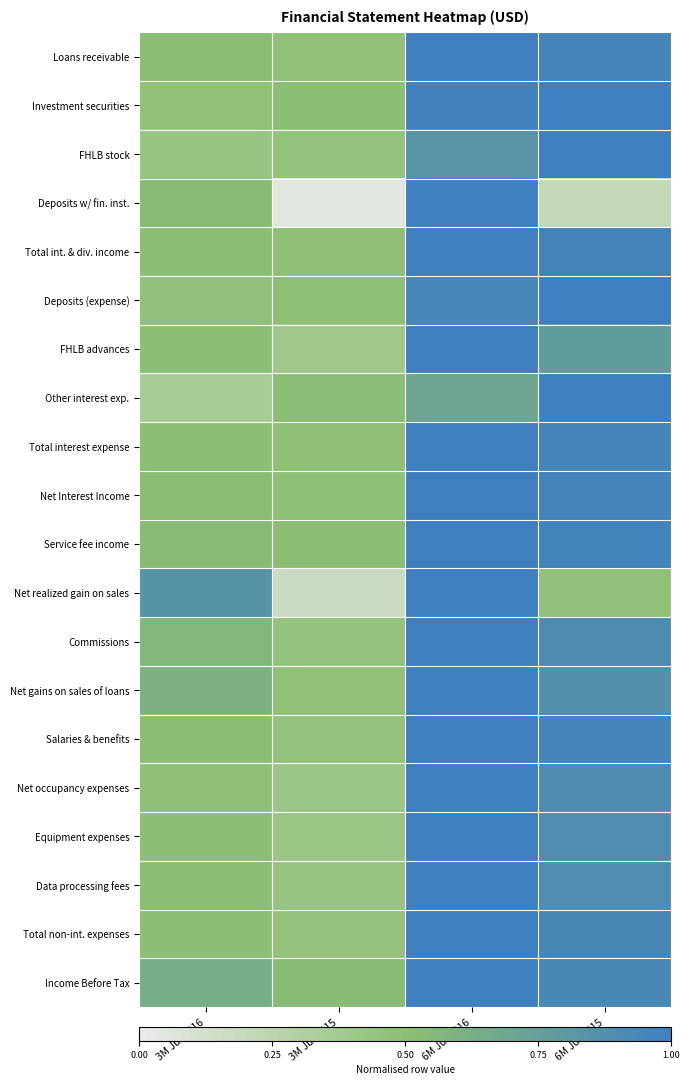

Reading left to right, extract all data points from this chart.

Loans receivable: 3M Jun2016=0.5	3M Jun2015=0.5	6M Jun2016=1.0	6M Jun2015=1.0
Investment securities: 3M Jun2016=0.5	3M Jun2015=0.5	6M Jun2016=1.0	6M Jun2015=1.0
FHLB stock: 3M Jun2016=0.4	3M Jun2015=0.5	6M Jun2016=0.8	6M Jun2015=1.0
Deposits w/ fin. inst.: 3M Jun2016=0.5	3M Jun2015=0.0	6M Jun2016=1.0	6M Jun2015=0.2
Total int. & div. income: 3M Jun2016=0.5	3M Jun2015=0.5	6M Jun2016=1.0	6M Jun2015=1.0
Deposits (expense): 3M Jun2016=0.5	3M Jun2015=0.5	6M Jun2016=0.9	6M Jun2015=1.0
FHLB advances: 3M Jun2016=0.5	3M Jun2015=0.4	6M Jun2016=1.0	6M Jun2015=0.8
Other interest exp.: 3M Jun2016=0.3	3M Jun2015=0.5	6M Jun2016=0.7	6M Jun2015=1.0
Total interest expense: 3M Jun2016=0.5	3M Jun2015=0.5	6M Jun2016=1.0	6M Jun2015=1.0
Net Interest Income: 3M Jun2016=0.5	3M Jun2015=0.5	6M Jun2016=1.0	6M Jun2015=1.0
Service fee income: 3M Jun2016=0.5	3M Jun2015=0.5	6M Jun2016=1.0	6M Jun2015=1.0
Net realized gain on sales: 3M Jun2016=0.8	3M Jun2015=0.2	6M Jun2016=1.0	6M Jun2015=0.5
Commissions: 3M Jun2016=0.6	3M Jun2015=0.5	6M Jun2016=1.0	6M Jun2015=0.9
Net gains on sales of loans: 3M Jun2016=0.6	3M Jun2015=0.5	6M Jun2016=1.0	6M Jun2015=0.9
Salaries & benefits: 3M Jun2016=0.5	3M Jun2015=0.5	6M Jun2016=1.0	6M Jun2015=1.0
Net occupancy expenses: 3M Jun2016=0.5	3M Jun2015=0.4	6M Jun2016=1.0	6M Jun2015=0.9
Equipment expenses: 3M Jun2016=0.5	3M Jun2015=0.4	6M Jun2016=1.0	6M Jun2015=0.9
Data processing fees: 3M Jun2016=0.5	3M Jun2015=0.4	6M Jun2016=1.0	6M Jun2015=0.9
Total non-int. expenses: 3M Jun2016=0.5	3M Jun2015=0.5	6M Jun2016=1.0	6M Jun2015=0.9
Income Before Tax: 3M Jun2016=0.6	3M Jun2015=0.5	6M Jun2016=1.0	6M Jun2015=0.9